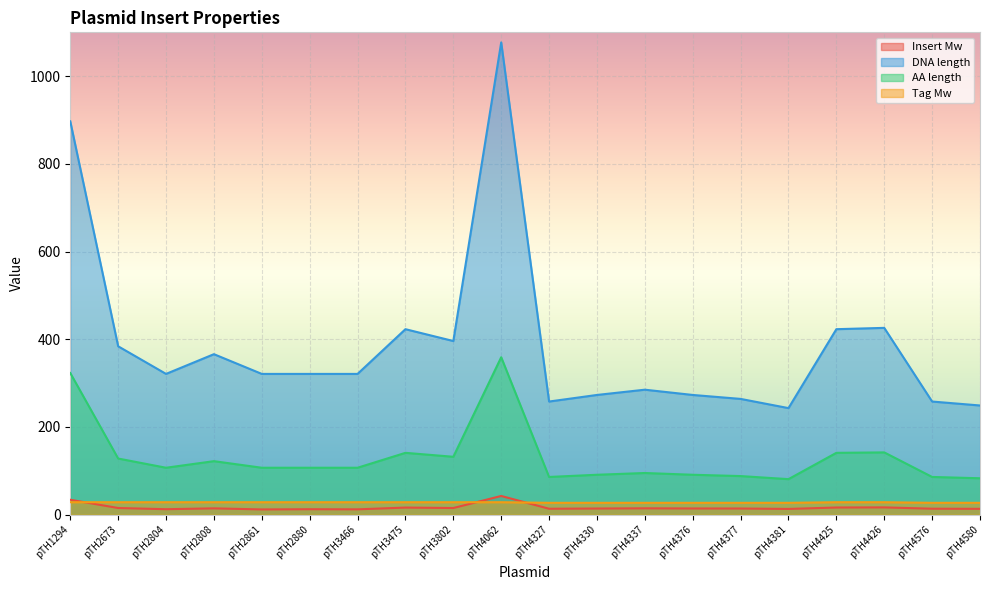

Is the value of Insert Mw at pTH2880 greater than the value of AA length at pTH2861?

No